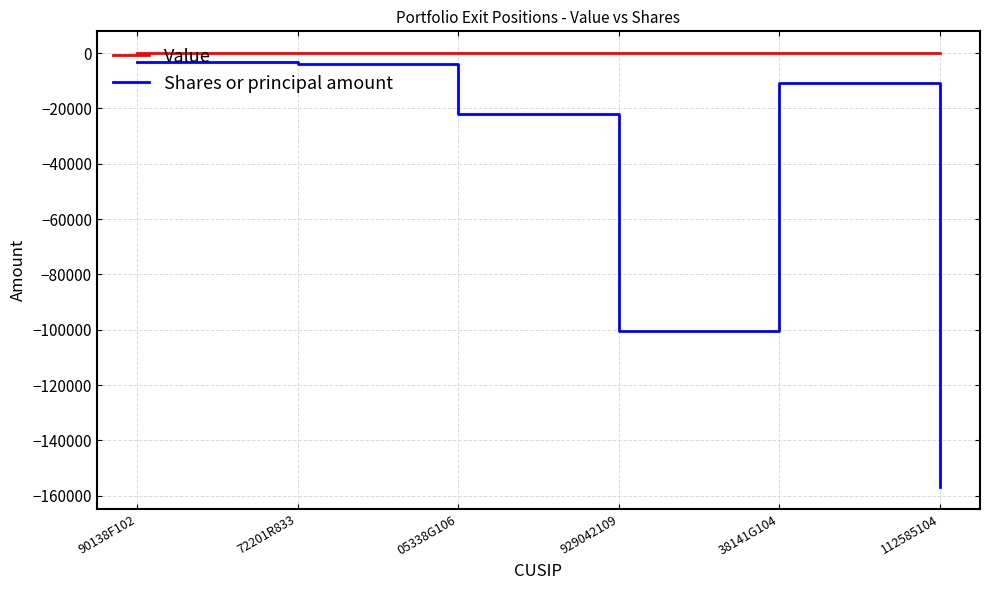

Is it true that Value equals 0 at 38141G104?

True